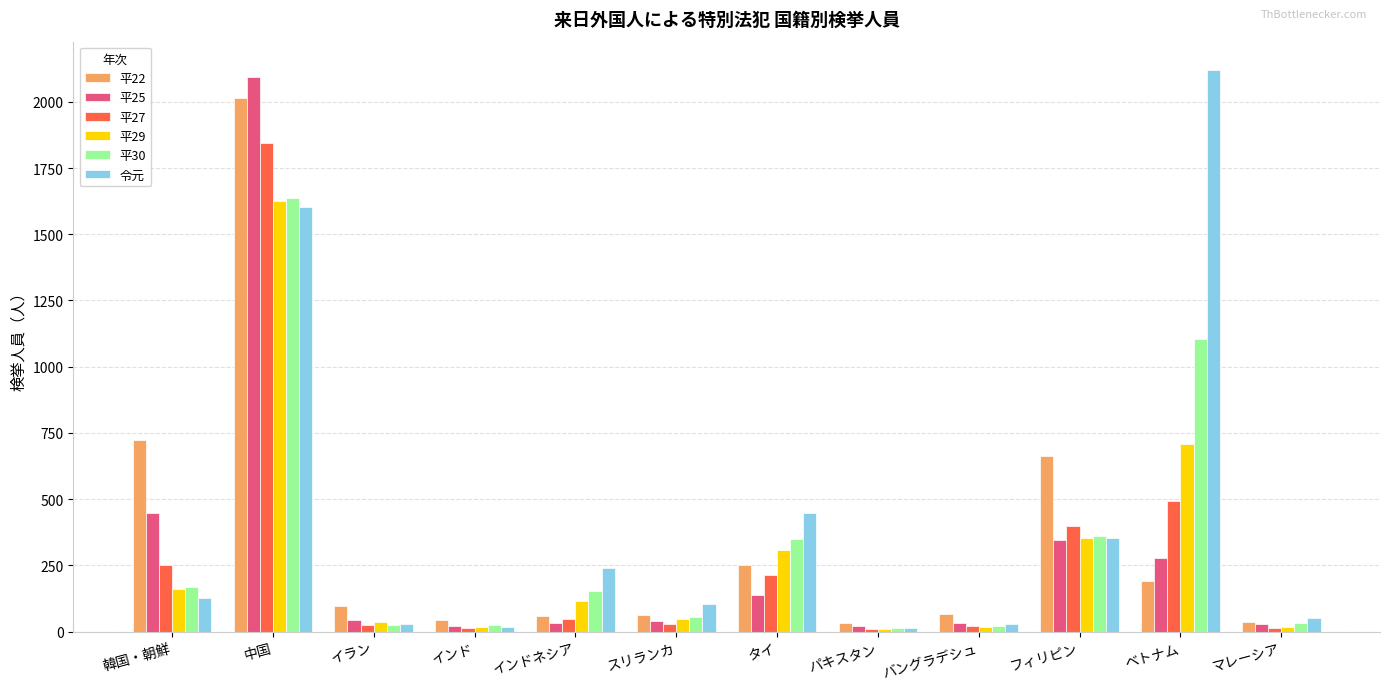

Between タイ and パキスタン, which series saw the biggest shift?

令元